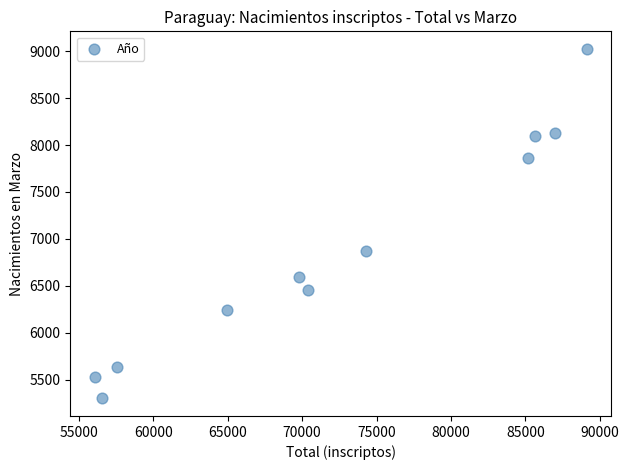

What Y value in the scatter plot is closest to 7162?

6866